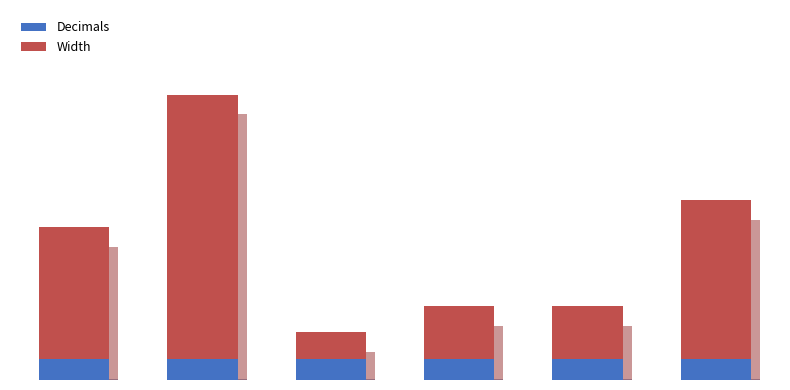

List the labels in order of Decimals value, largest first.

0, 1, 2, 3, 4, 5